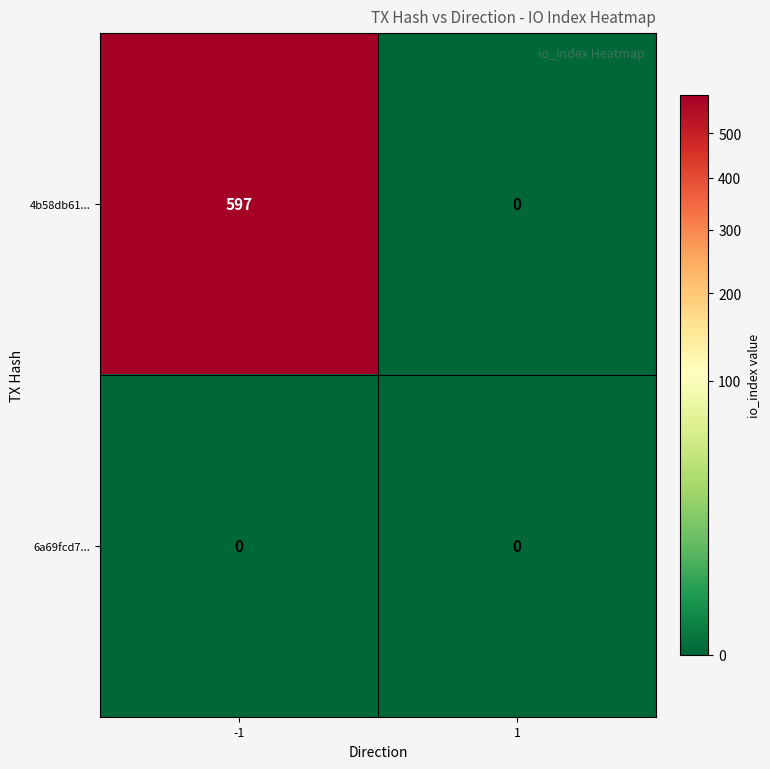

Reading left to right, list all the values displayed in this chart.

4b58db61...: 597	0
6a69fcd7...: 0	0